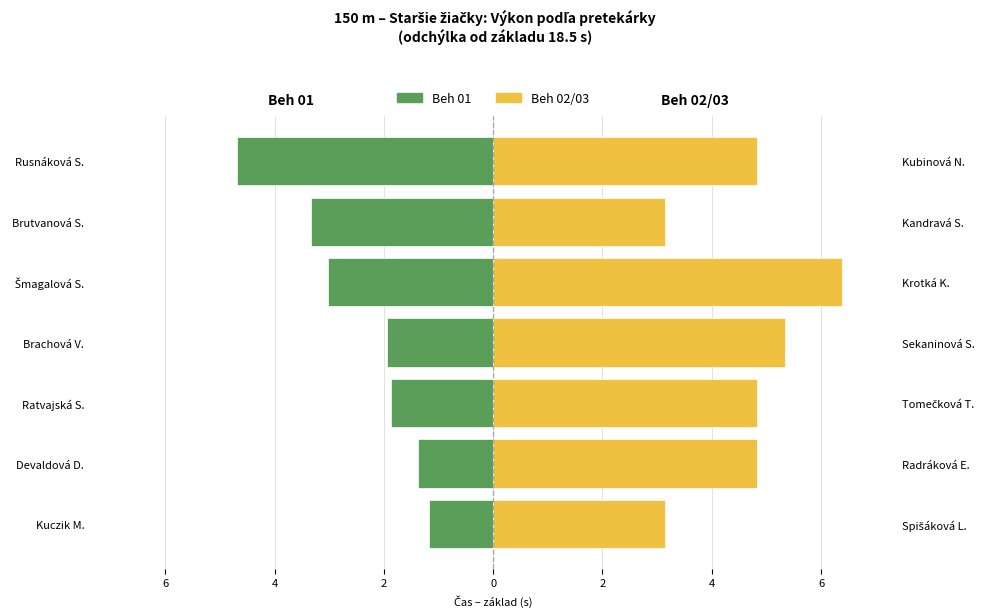

True or false: Beh 02/03 has a value of 5.5 at Kuczik M..

False